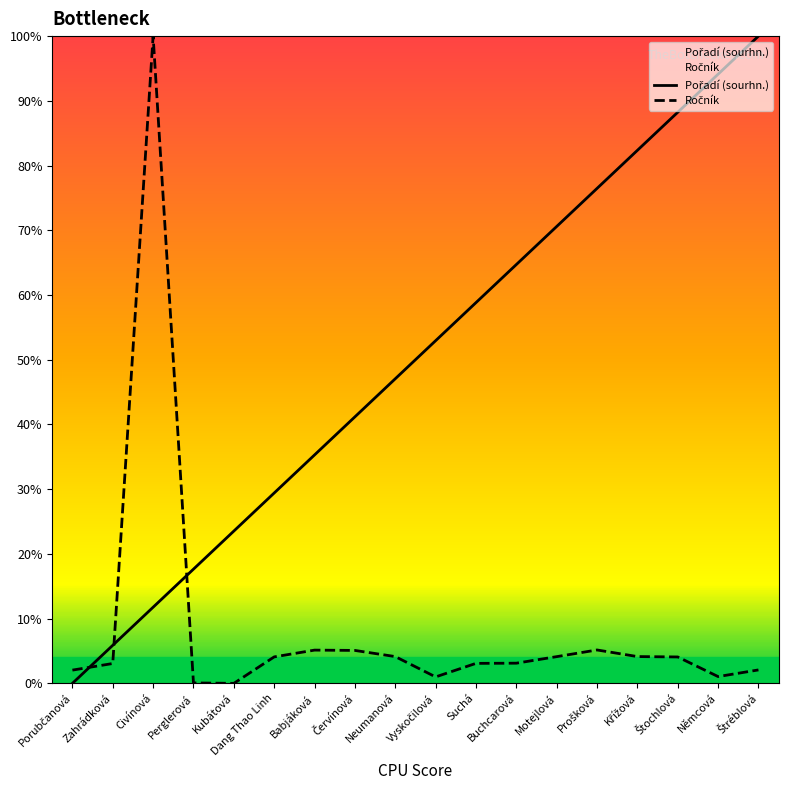

Which label corresponds to the smallest value in the chart?

Porubčanová